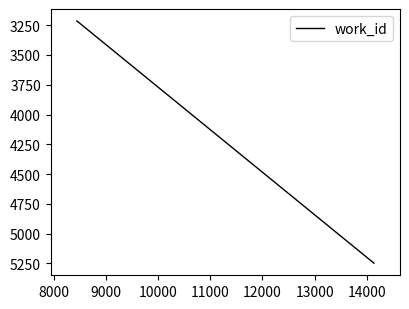

What is the smallest value displayed?

3216